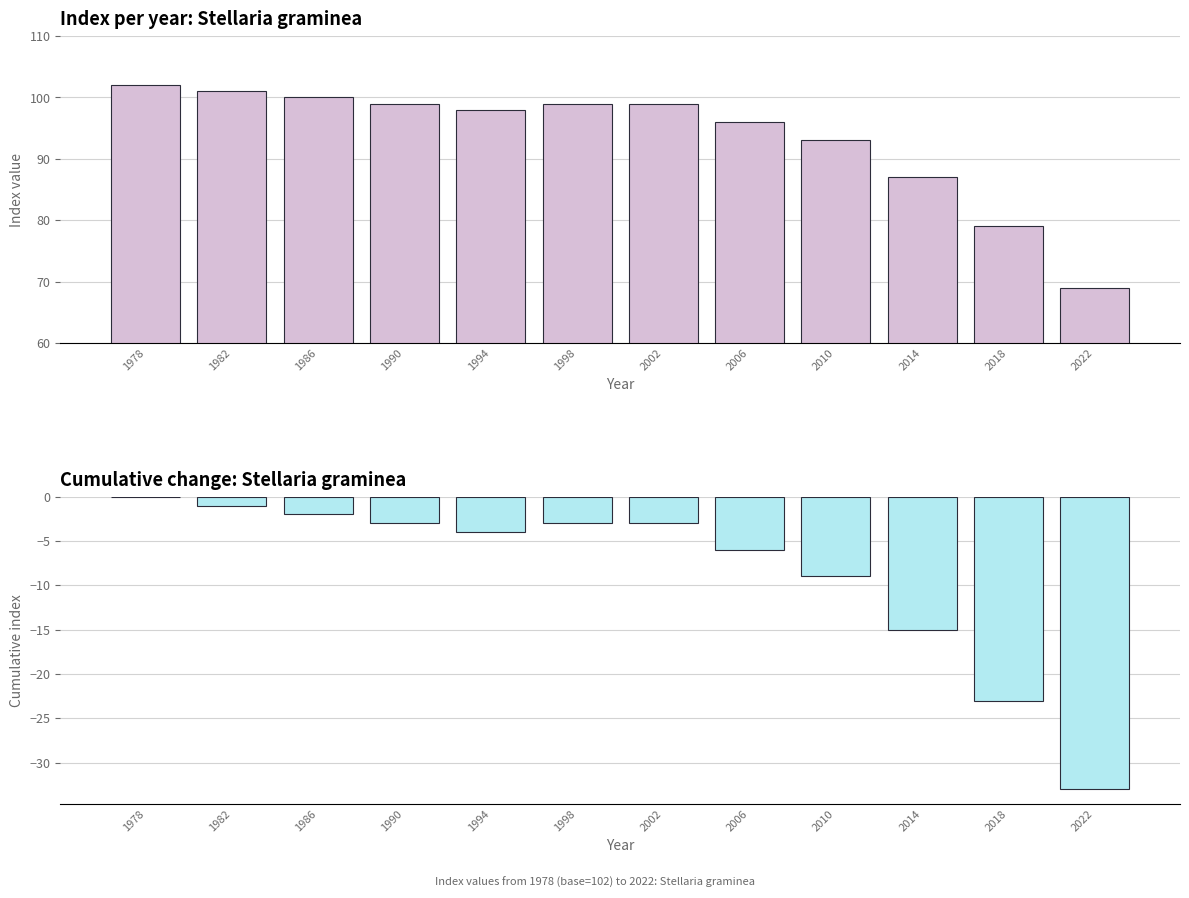

List the series in order of their overall mean, highest first.

indexcijfer, cumulative change